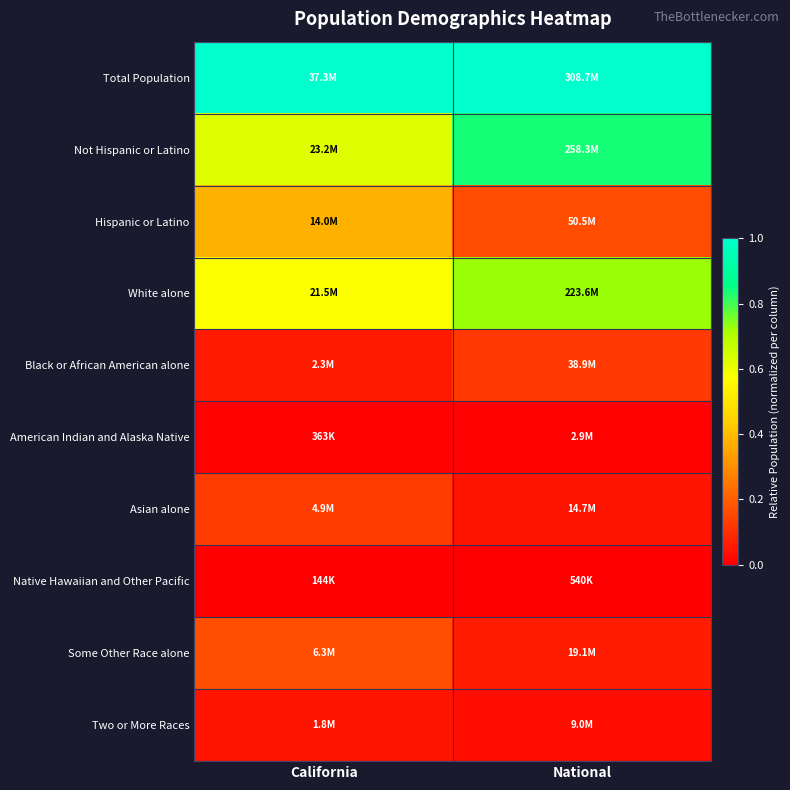

At how many categories does at least one series exceed 0?

2